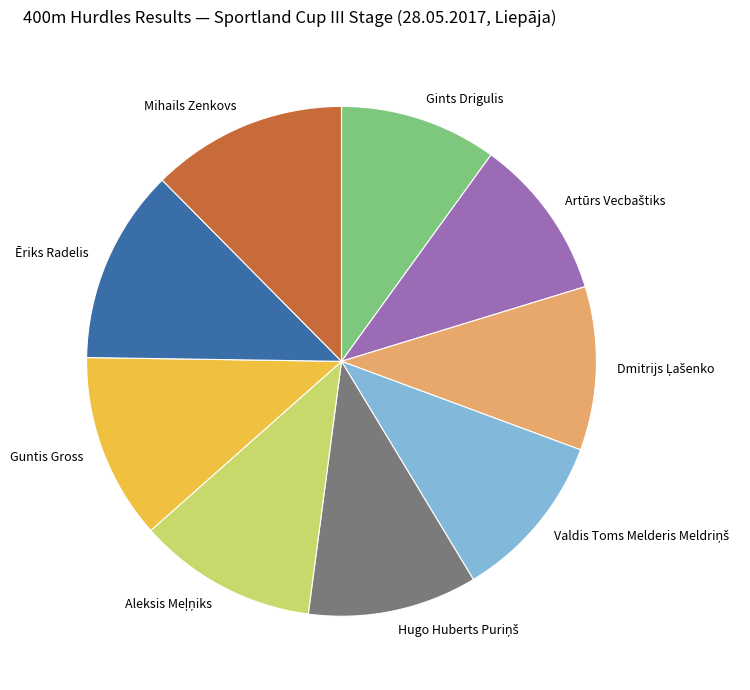

The Guntis Gross slice represents 12% of the pie. True or false?

True